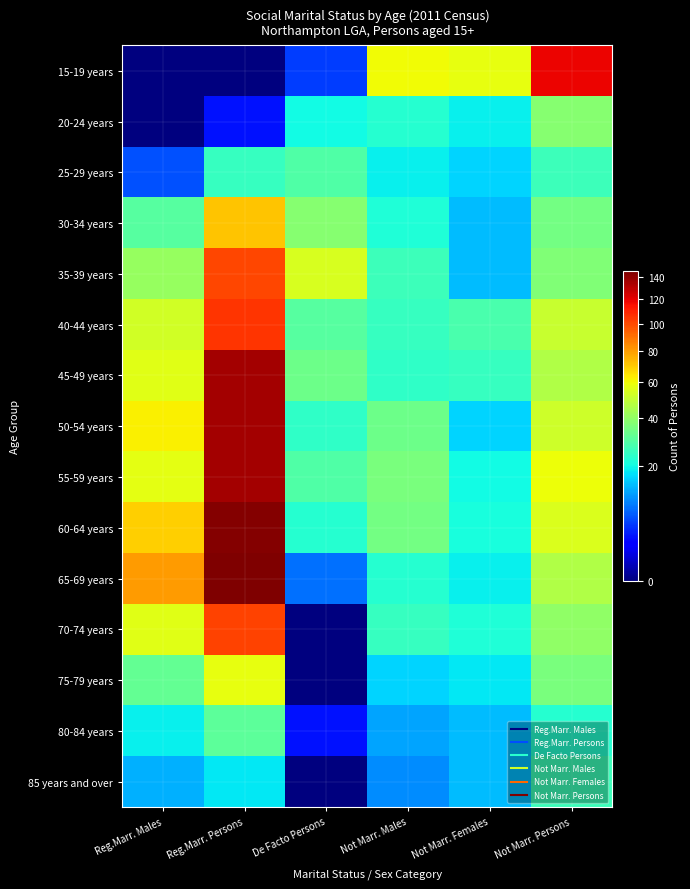

Reading left to right, transcribe all the data shown in this chart.

15-19 years: Reg.Marr. Males=0	Reg.Marr. Persons=0	De Facto Persons=5	Not Marr. Males=60	Not Marr. Females=58	Not Marr. Persons=119
20-24 years: Reg.Marr. Males=0	Reg.Marr. Persons=3	De Facto Persons=20	Not Marr. Males=23	Not Marr. Females=19	Not Marr. Persons=38
25-29 years: Reg.Marr. Males=6	Reg.Marr. Persons=25	De Facto Persons=29	Not Marr. Males=19	Not Marr. Females=16	Not Marr. Persons=26
30-34 years: Reg.Marr. Males=30	Reg.Marr. Persons=71	De Facto Persons=38	Not Marr. Males=22	Not Marr. Females=14	Not Marr. Persons=35
35-39 years: Reg.Marr. Males=41	Reg.Marr. Persons=101	De Facto Persons=54	Not Marr. Males=26	Not Marr. Females=14	Not Marr. Persons=37
40-44 years: Reg.Marr. Males=53	Reg.Marr. Persons=106	De Facto Persons=30	Not Marr. Males=25	Not Marr. Females=28	Not Marr. Persons=51
45-49 years: Reg.Marr. Males=56	Reg.Marr. Persons=135	De Facto Persons=34	Not Marr. Males=24	Not Marr. Females=25	Not Marr. Persons=46
50-54 years: Reg.Marr. Males=62	Reg.Marr. Persons=136	De Facto Persons=24	Not Marr. Males=34	Not Marr. Females=16	Not Marr. Persons=52
55-59 years: Reg.Marr. Males=57	Reg.Marr. Persons=135	De Facto Persons=29	Not Marr. Males=36	Not Marr. Females=20	Not Marr. Persons=59
60-64 years: Reg.Marr. Males=69	Reg.Marr. Persons=143	De Facto Persons=23	Not Marr. Males=35	Not Marr. Females=21	Not Marr. Persons=55
65-69 years: Reg.Marr. Males=80	Reg.Marr. Persons=145	De Facto Persons=8	Not Marr. Males=23	Not Marr. Females=19	Not Marr. Persons=46
70-74 years: Reg.Marr. Males=56	Reg.Marr. Persons=102	De Facto Persons=0	Not Marr. Males=25	Not Marr. Females=22	Not Marr. Persons=40
75-79 years: Reg.Marr. Males=32	Reg.Marr. Persons=58	De Facto Persons=0	Not Marr. Males=16	Not Marr. Females=18	Not Marr. Persons=36
80-84 years: Reg.Marr. Males=19	Reg.Marr. Persons=31	De Facto Persons=3	Not Marr. Males=12	Not Marr. Females=14	Not Marr. Persons=23
85 years and over: Reg.Marr. Males=13	Reg.Marr. Persons=18	De Facto Persons=0	Not Marr. Males=10	Not Marr. Females=14	Not Marr. Persons=26